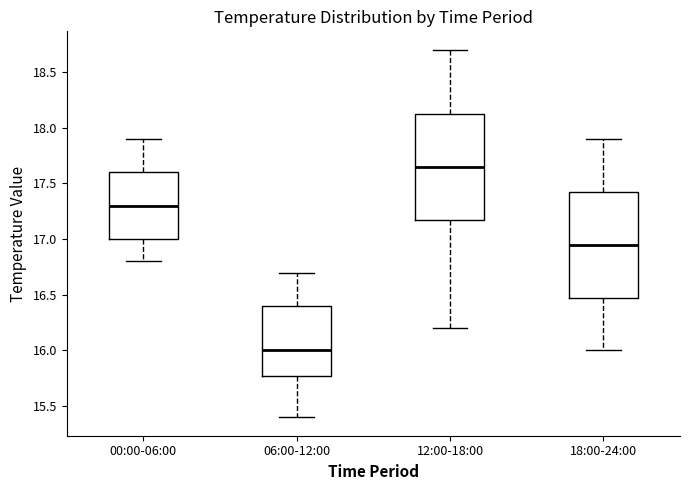

Reading left to right, read every box against the y-axis: the position of its median line, the range the box covers, and the ends of its whiskers. The values are not printed on the chart, so give them approximately, as read against the axis.

00:00-06:00: median 17.30, box 17.00 to 17.60, whiskers 16.80 to 17.90
06:00-12:00: median 16.00, box 15.80 to 16.40, whiskers 15.40 to 16.70
12:00-18:00: median 17.65, box 17.20 to 18.15, whiskers 16.20 to 18.70
18:00-24:00: median 16.95, box 16.50 to 17.45, whiskers 16.00 to 17.90